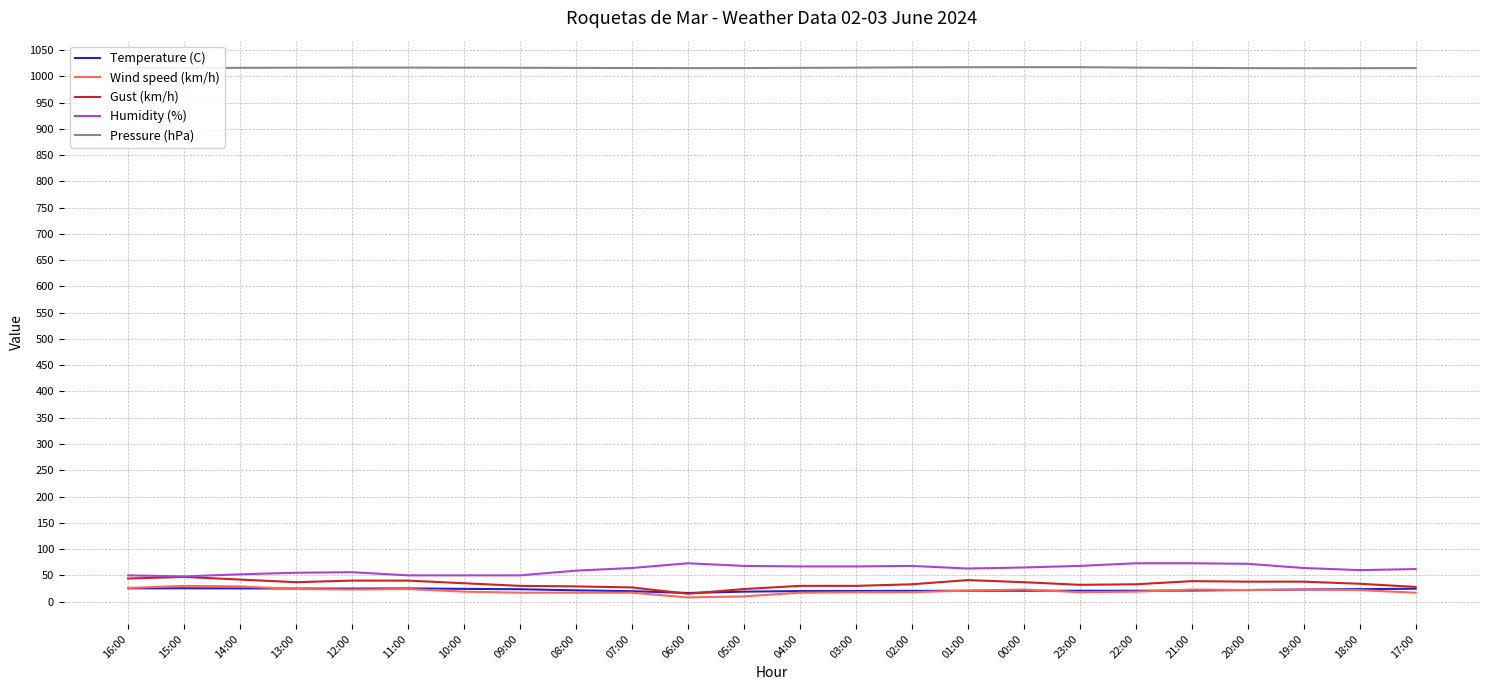

What is the maximum value for Wind speed (km/h)?

30.0